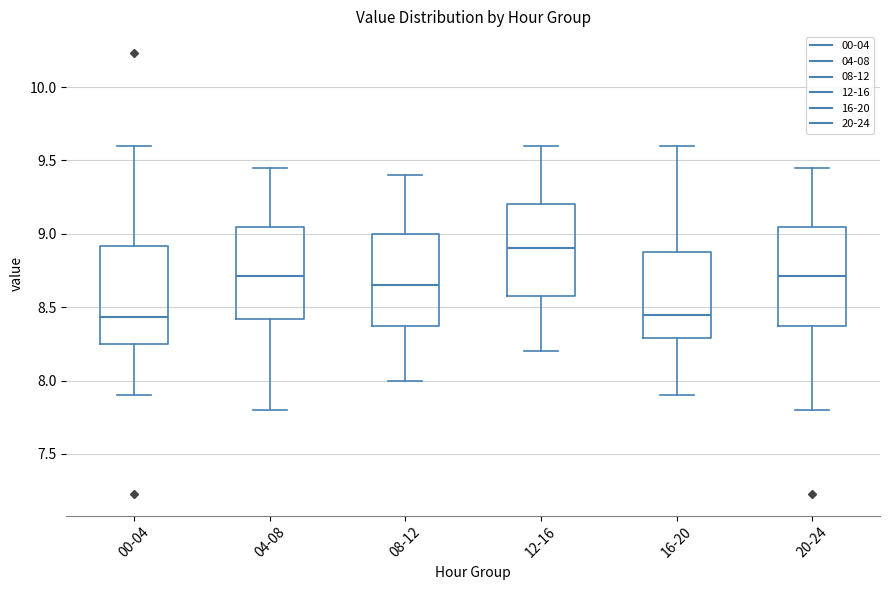

Reading left to right, read every box against the y-axis: the position of its median line, the range the box covers, and the ends of its whiskers. The values are not printed on the chart, so give them approximately, as read against the axis.

00-04: median 8.45, box 8.25 to 8.90, whiskers 7.90 to 9.60
04-08: median 8.70, box 8.40 to 9.05, whiskers 7.80 to 9.45
08-12: median 8.65, box 8.40 to 9.00, whiskers 8.00 to 9.40
12-16: median 8.90, box 8.60 to 9.20, whiskers 8.20 to 9.60
16-20: median 8.45, box 8.30 to 8.90, whiskers 7.90 to 9.60
20-24: median 8.70, box 8.40 to 9.05, whiskers 7.80 to 9.45